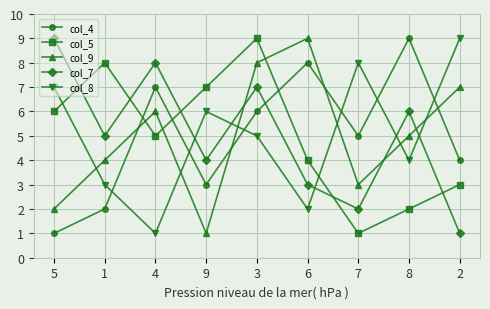

Rank the series at 2 from lowest to highest value.

col_7, col_5, col_4, col_9, col_8